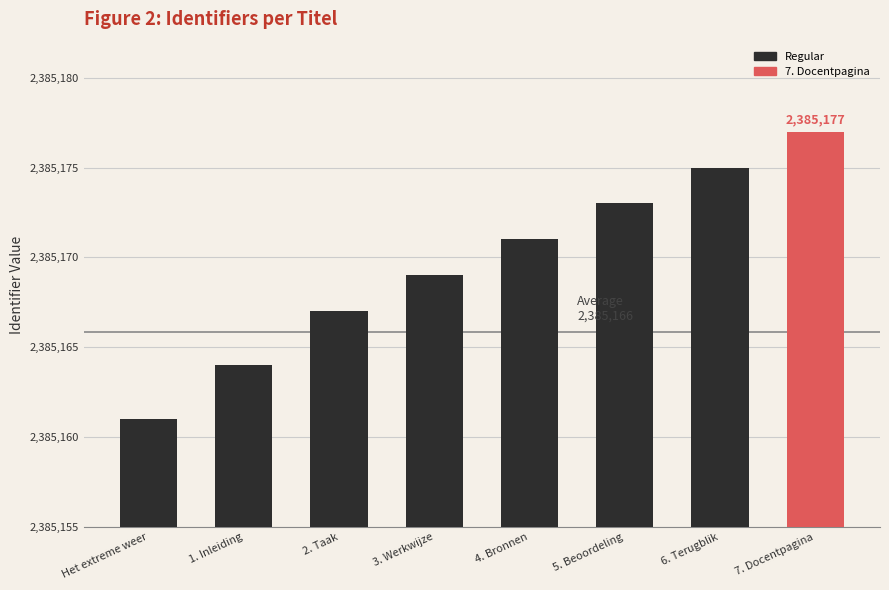

The value at 5. Beoordeling is 1321979. True or false?

False